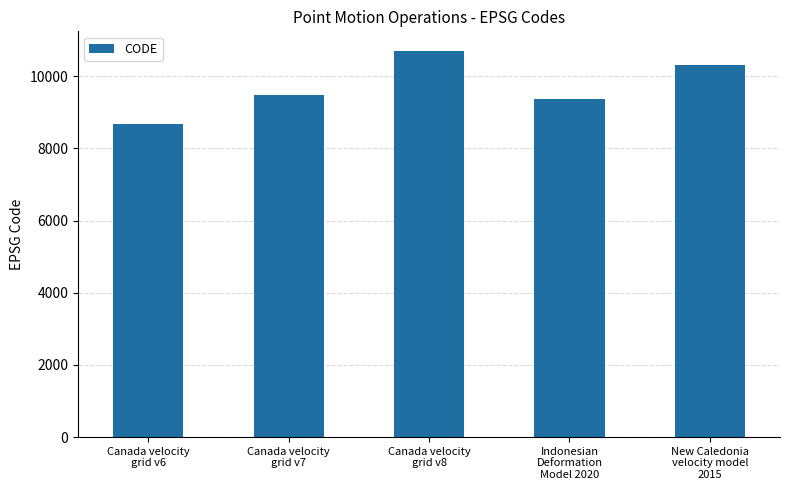

What is the label of the 1st bar from the right?

New Caledonia
velocity model
2015